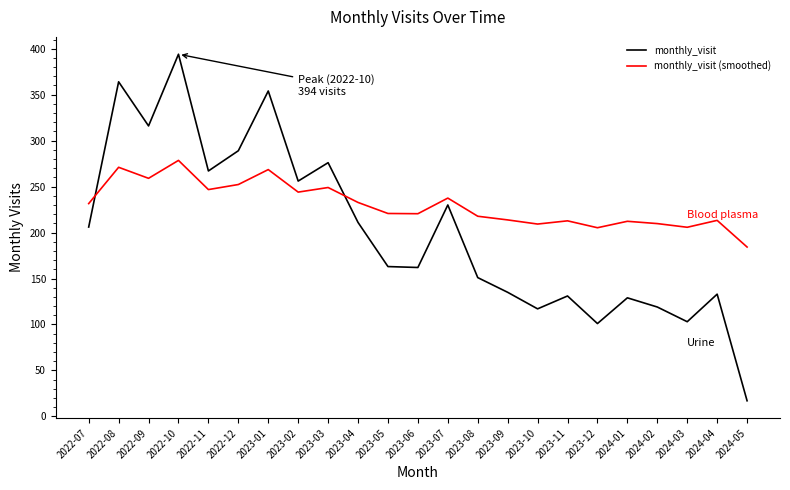

At which label does monthly_visit (smoothed) reach its peak?

2022-10